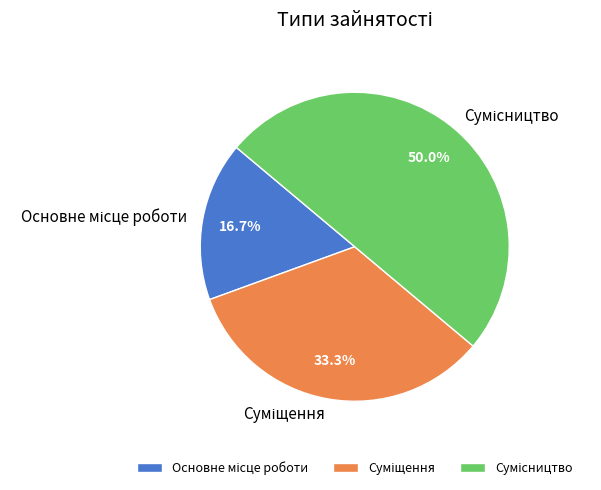

What is the change in value from Суміщення to Сумісництво?

+1